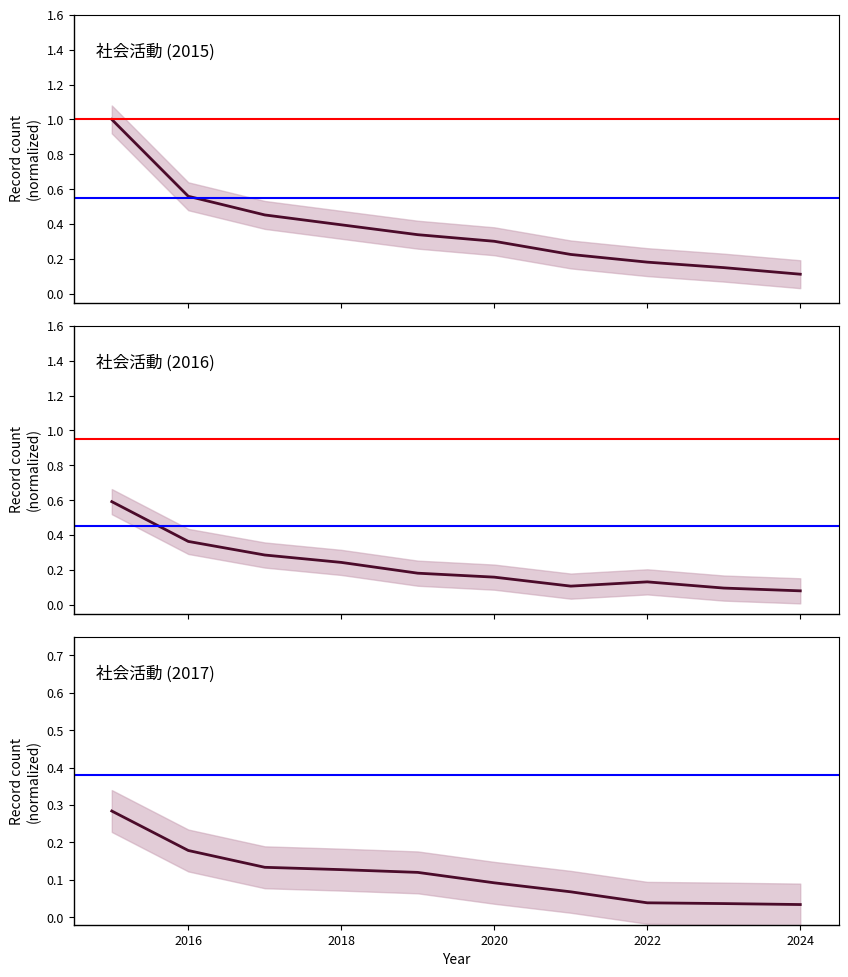

What is the value of the Max threshold point at the 2nd from the left?

0.9